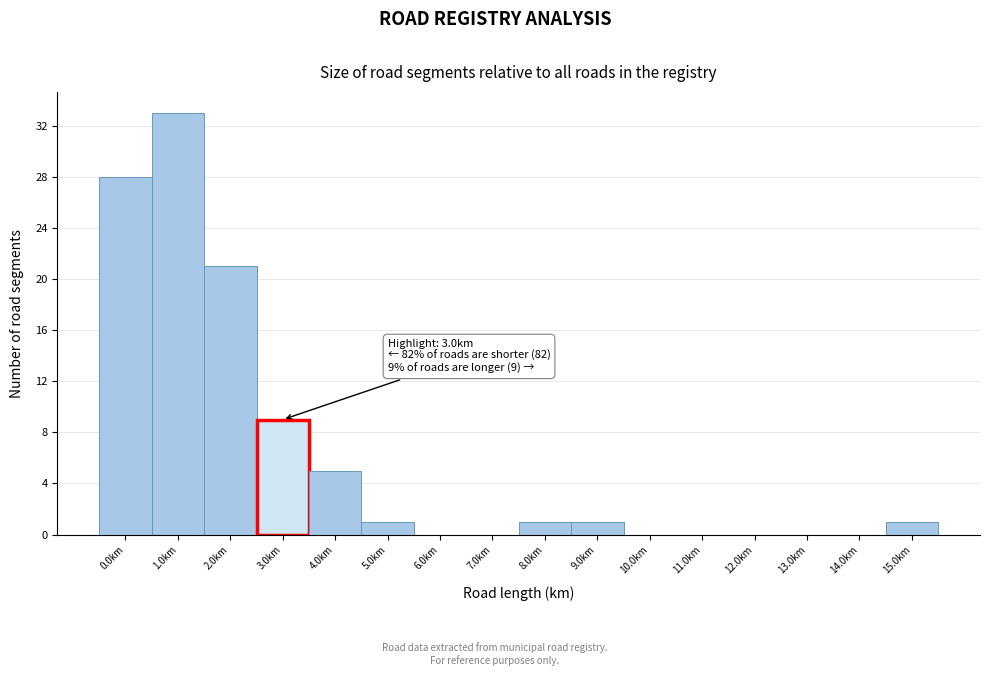

Reading left to right, transcribe all the data shown in this chart.

0.0km=28	1.0km=33	2.0km=21	3.0km=9	4.0km=5	5.0km=1	6.0km=0	7.0km=0	8.0km=1	9.0km=1	10.0km=0	11.0km=0	12.0km=0	13.0km=0	14.0km=0	15.0km=1